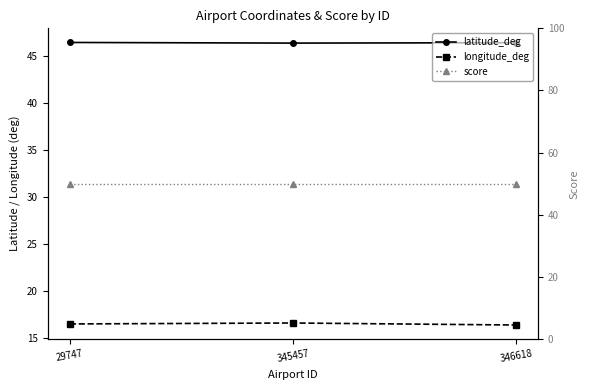

What is the average value of the score series?

50.0